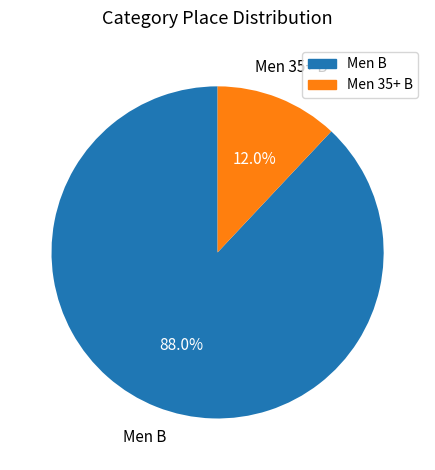

Which category has the smallest portion of the pie?

Men 35+ B